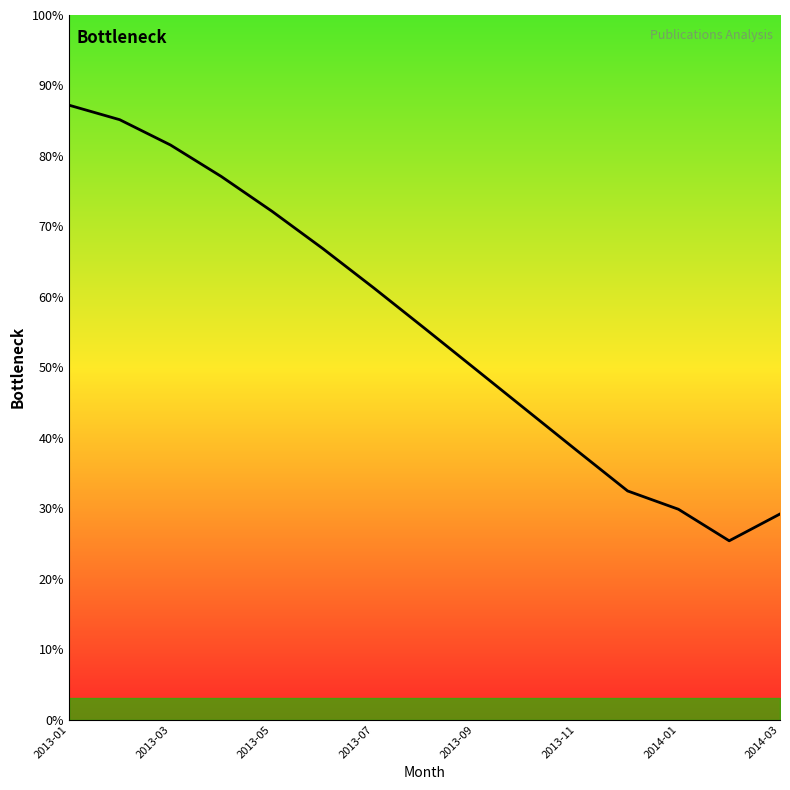

What is the minimum value shown in the chart?

25.4